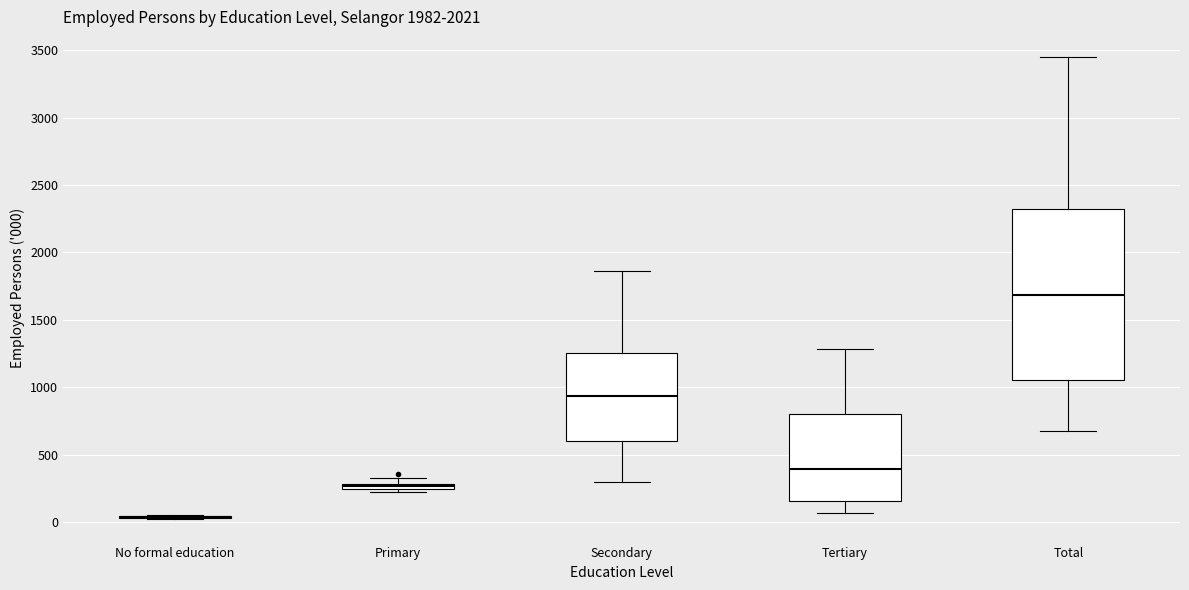

Which box is the tallest, from its lower edge to its upper edge?

Total